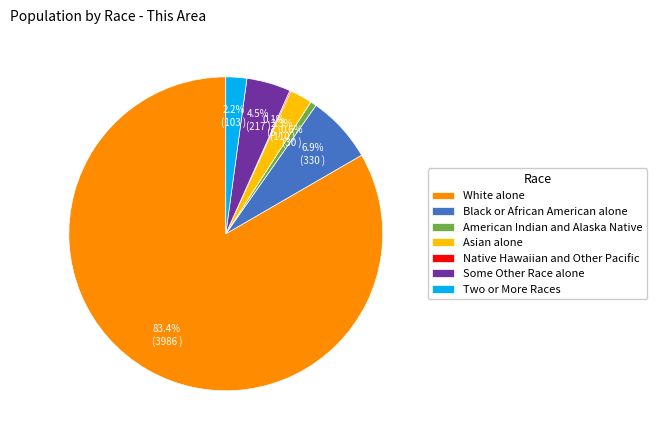

What is the total percentage of American Indian and Alaska Native and Asian alone?

2.9%